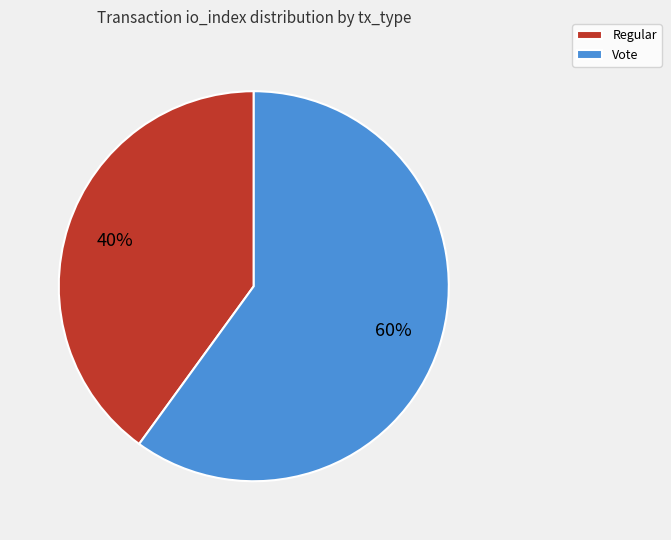

To the nearest percent, what is the difference between the largest and smallest slice percentages?

20%